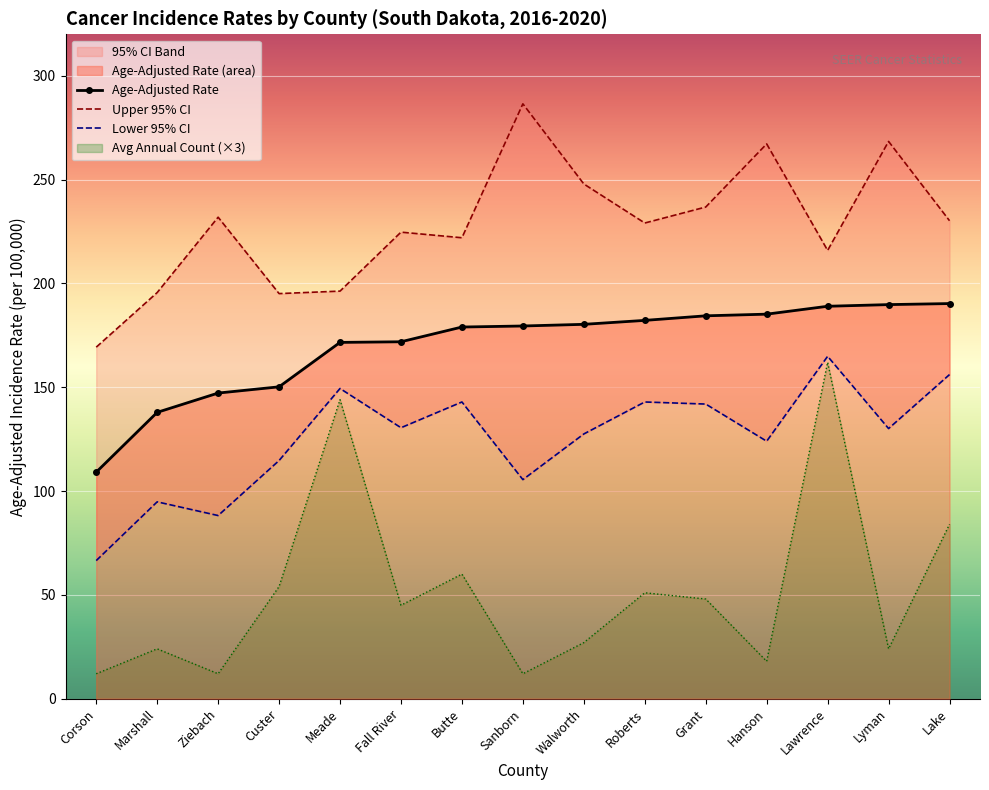

In Upper 95% CI, how many points are lower than both neighbors (excluding endpoints)?

4